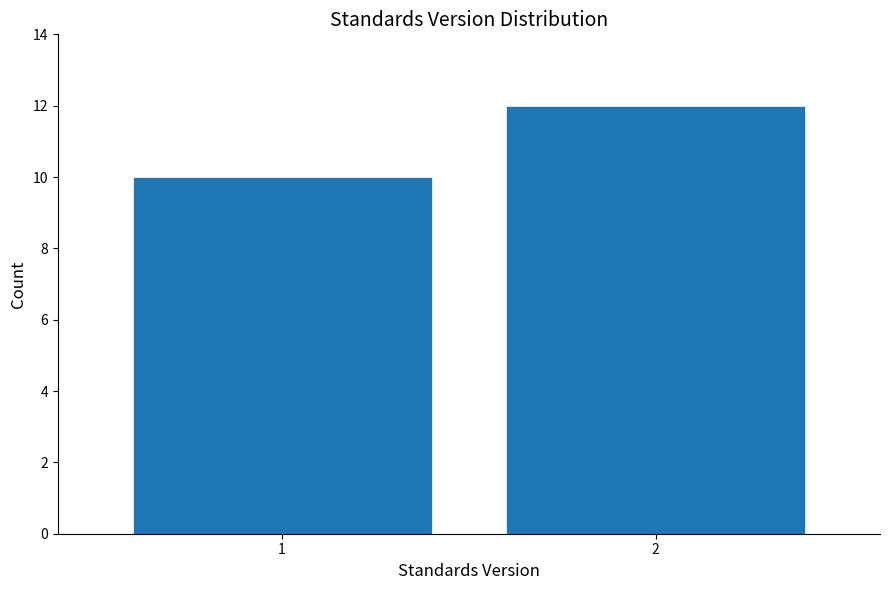

Reading left to right, what are all the values shown in this chart?

1=10	2=12